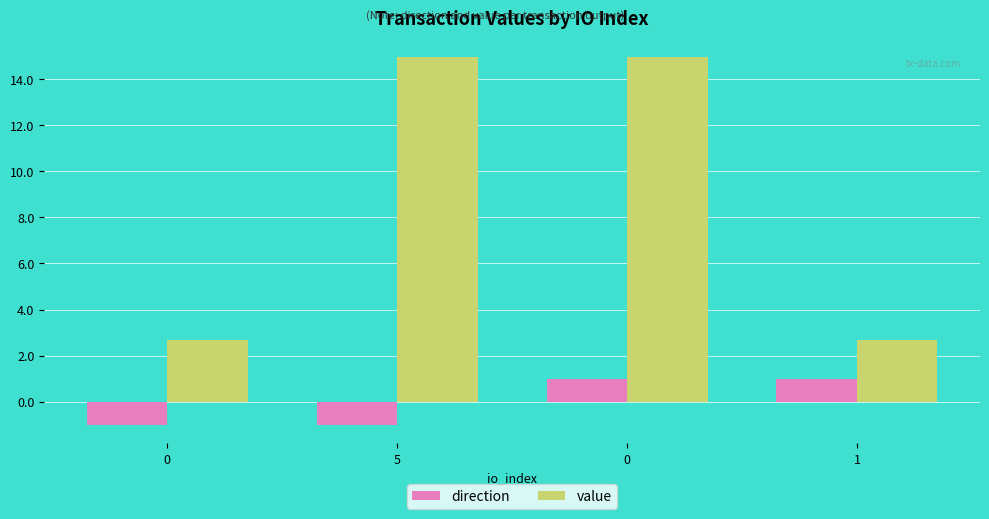

The direction series shows -1.0 at 0. True or false?

True